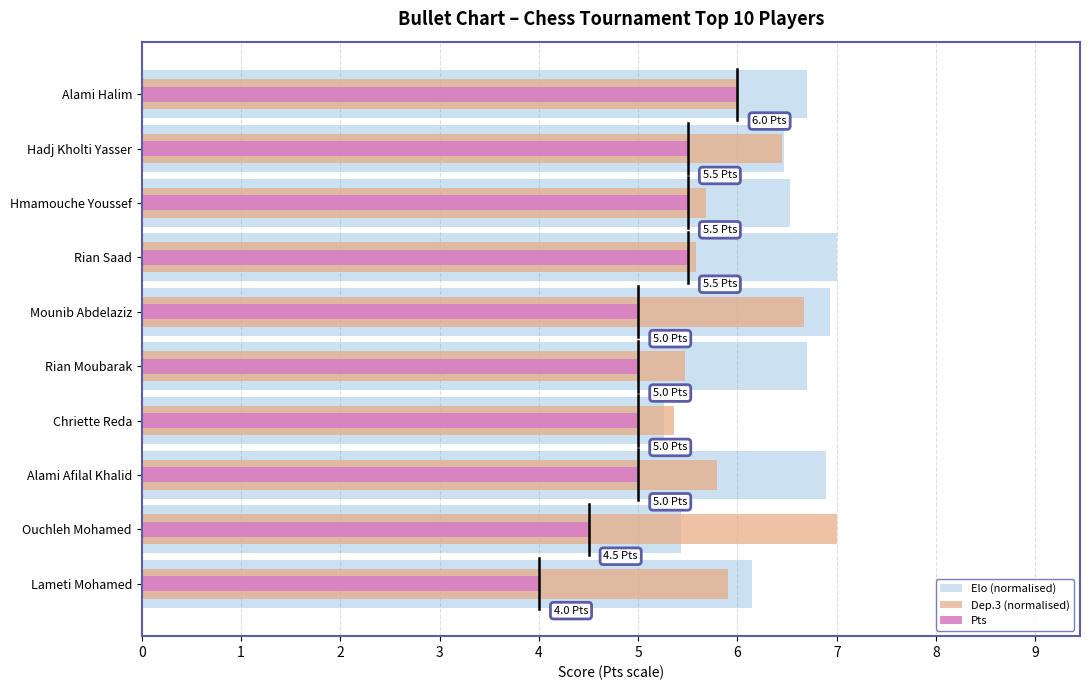

How many categories are shown in the chart?

10